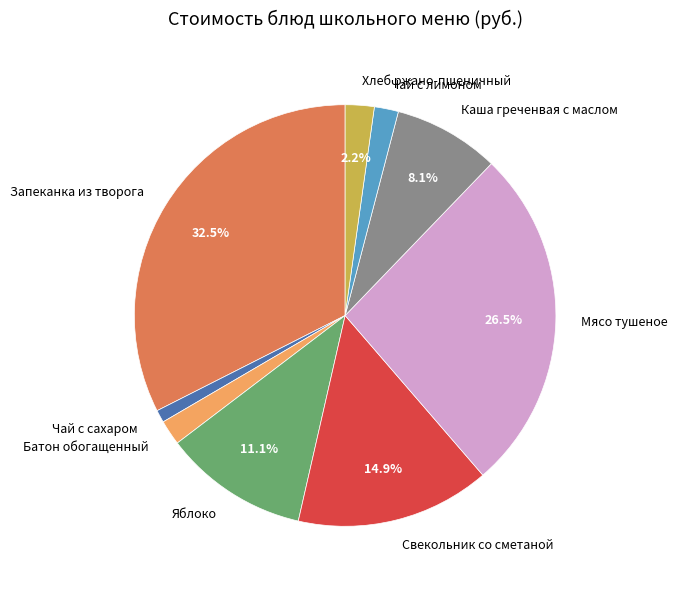

What is the total percentage of Запеканка из творога and Каша греченвая с маслом?

40.6%